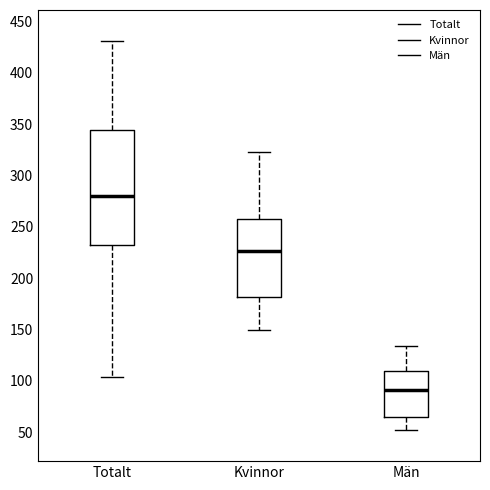

Which box's median line is the highest?

Totalt